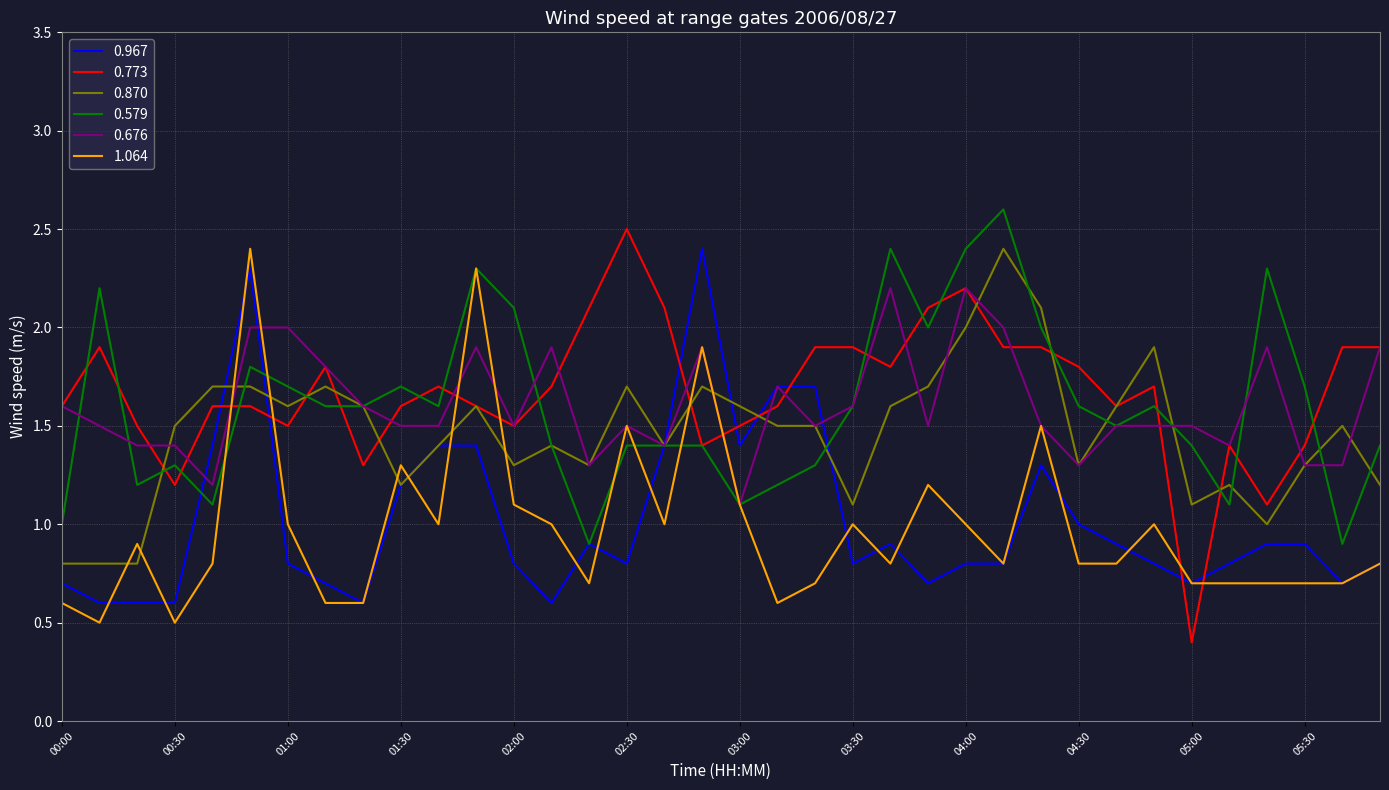

What is the minimum value shown in the chart?

0.4